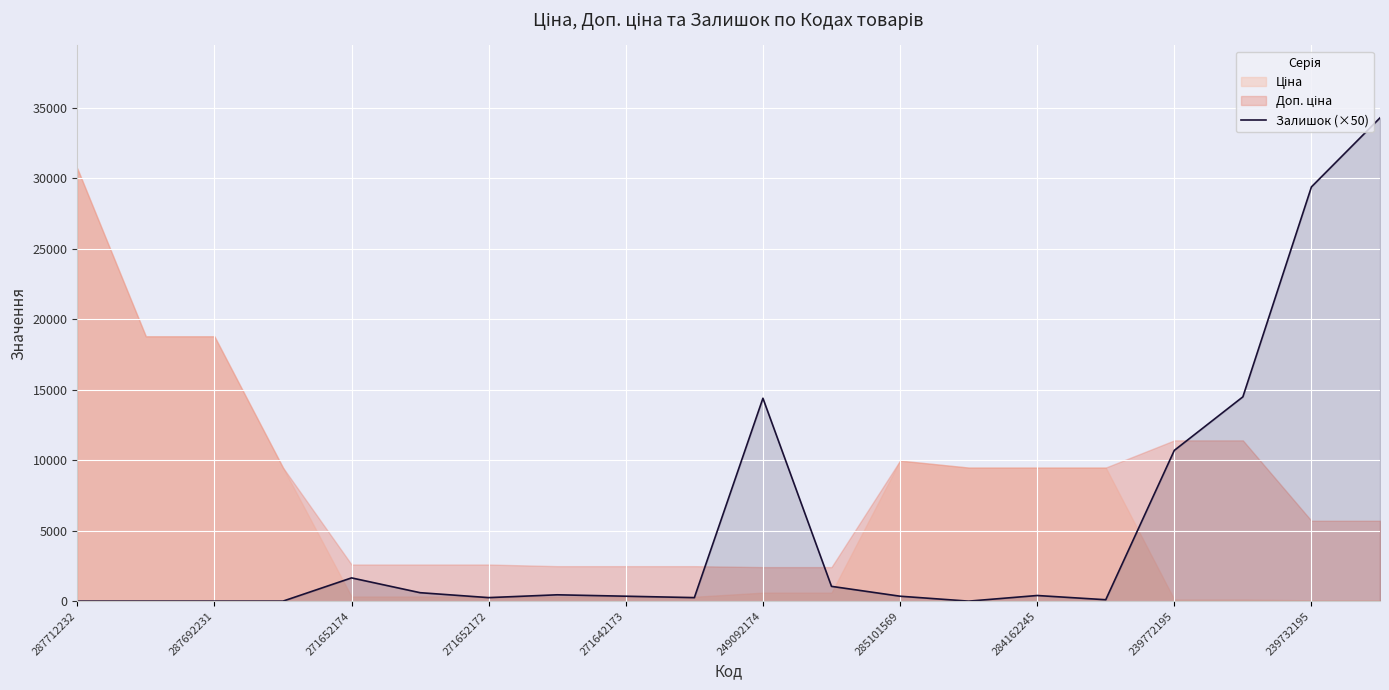

The Залишок (×50) series shows 0 at 287712232. True or false?

True